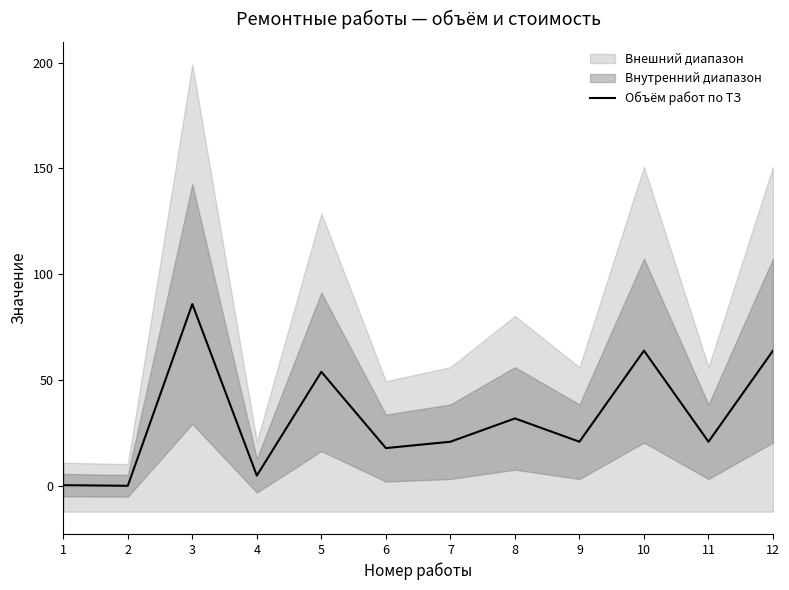

Reading left to right, transcribe all the data shown in this chart.

1=0.5	2=0.2	3=86.0	4=5.0	5=54.0	6=18.0	7=21.0	8=32.0	9=21.0	10=64.0	11=21.0	12=64.0